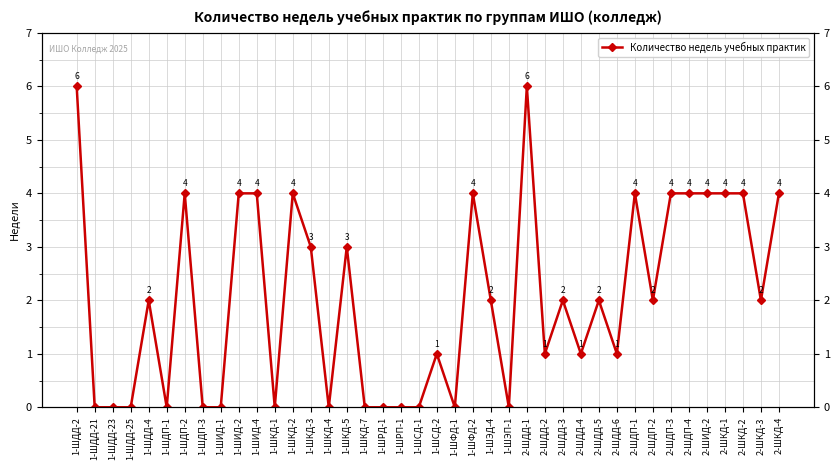

The chart shows a value of -2 at 1-ШКД-4. True or false?

False